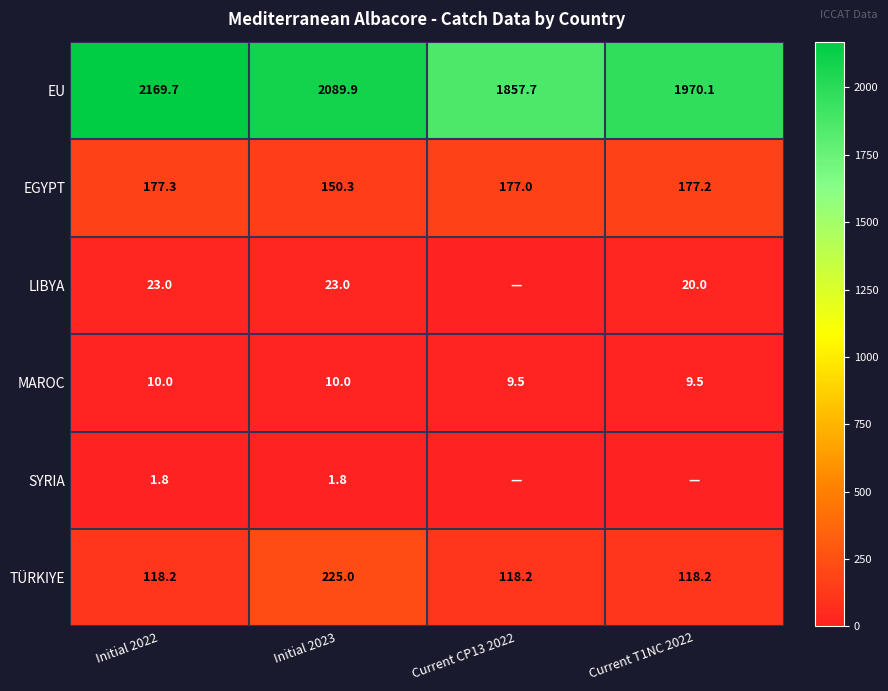

True or false: EGYPT has a value of 111.7 at Current CP13 2022.

False